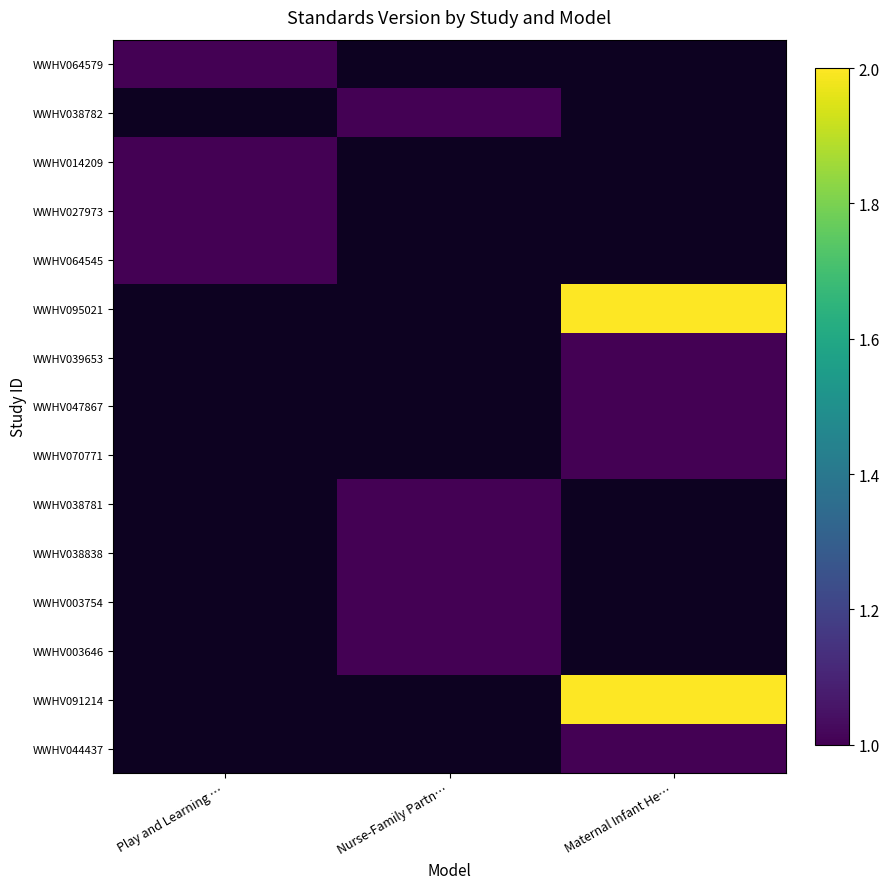

What is the smallest value displayed?

1.0